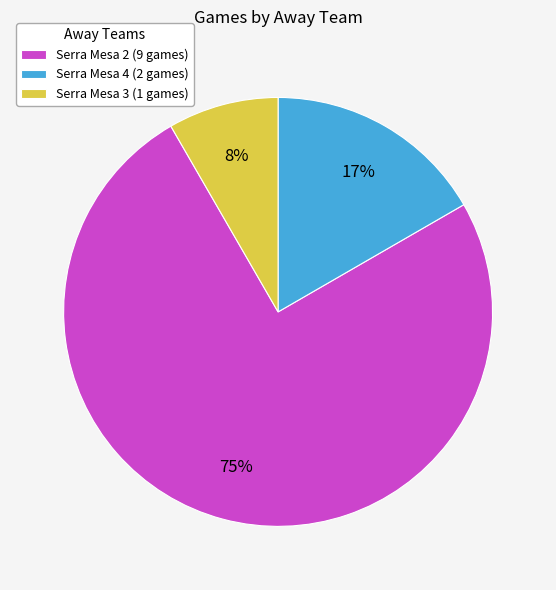

Which category has the biggest portion of the pie?

Serra Mesa 2